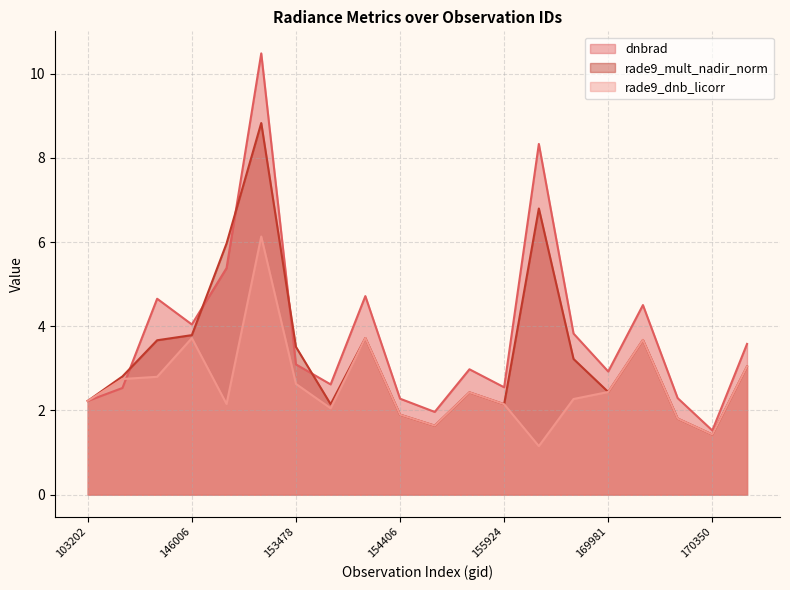

True or false: rade9_mult_nadir_norm has a value of 12.1 at 152989.

False